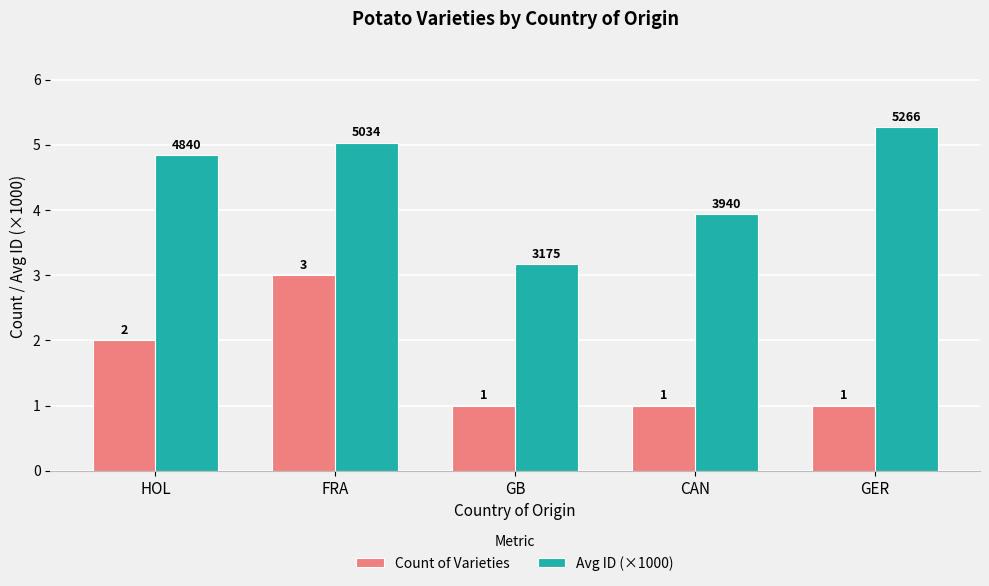

Are the bars horizontal?

No